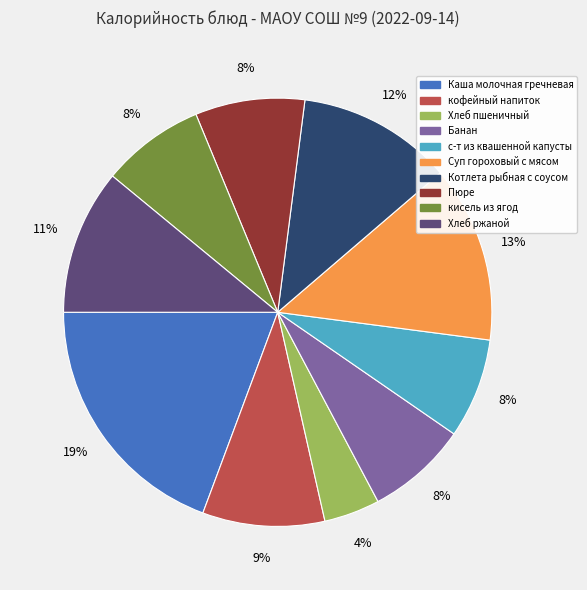

How many slices are in this pie chart?

10